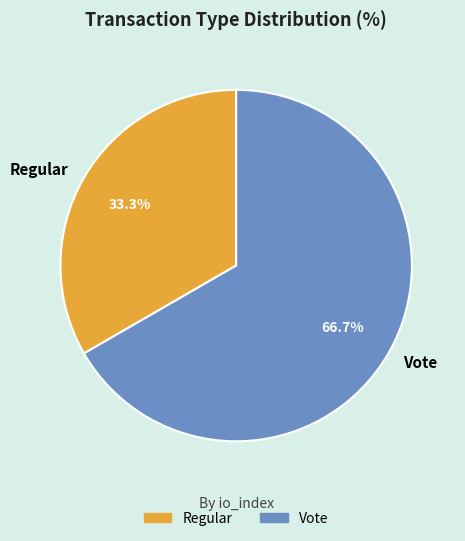

Which slice is the smallest?

Regular